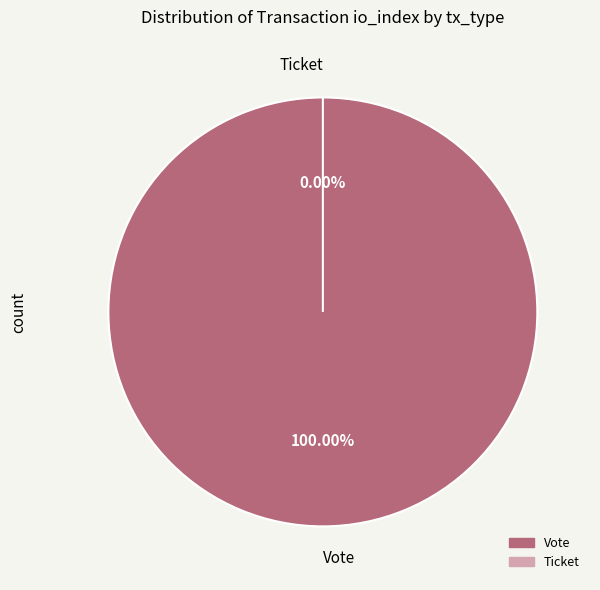

What is the largest slice in the pie chart?

Vote (io_index=1)